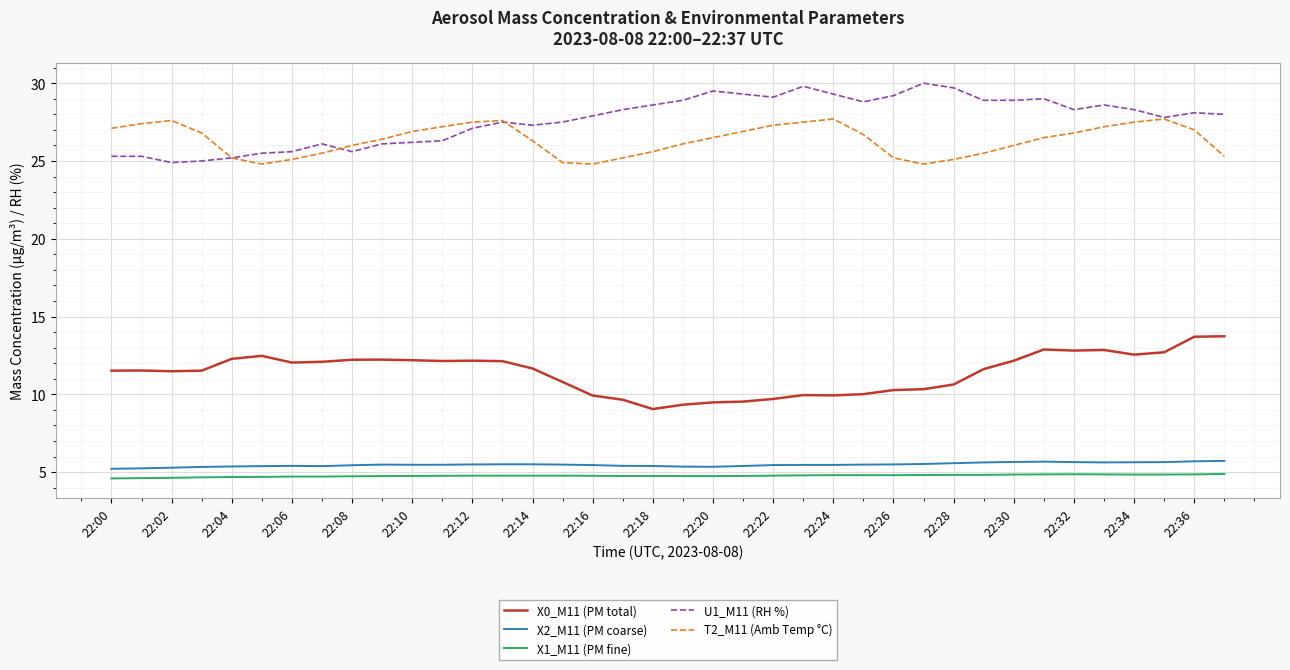

What is the maximum value shown in the chart?

30.0